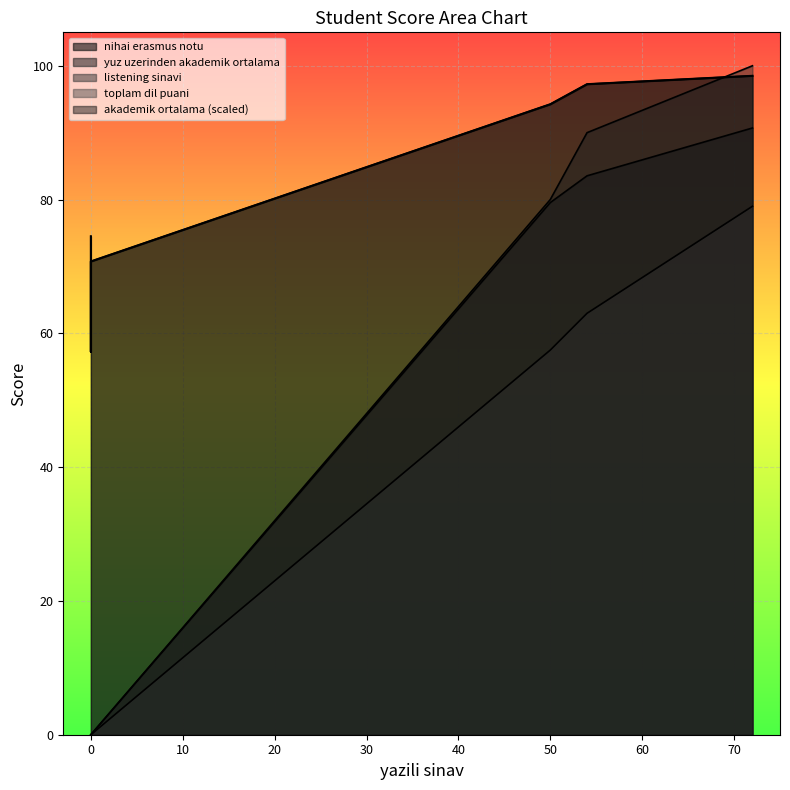

How many intersections are there between akademik ortalama and listening sinavi?

1